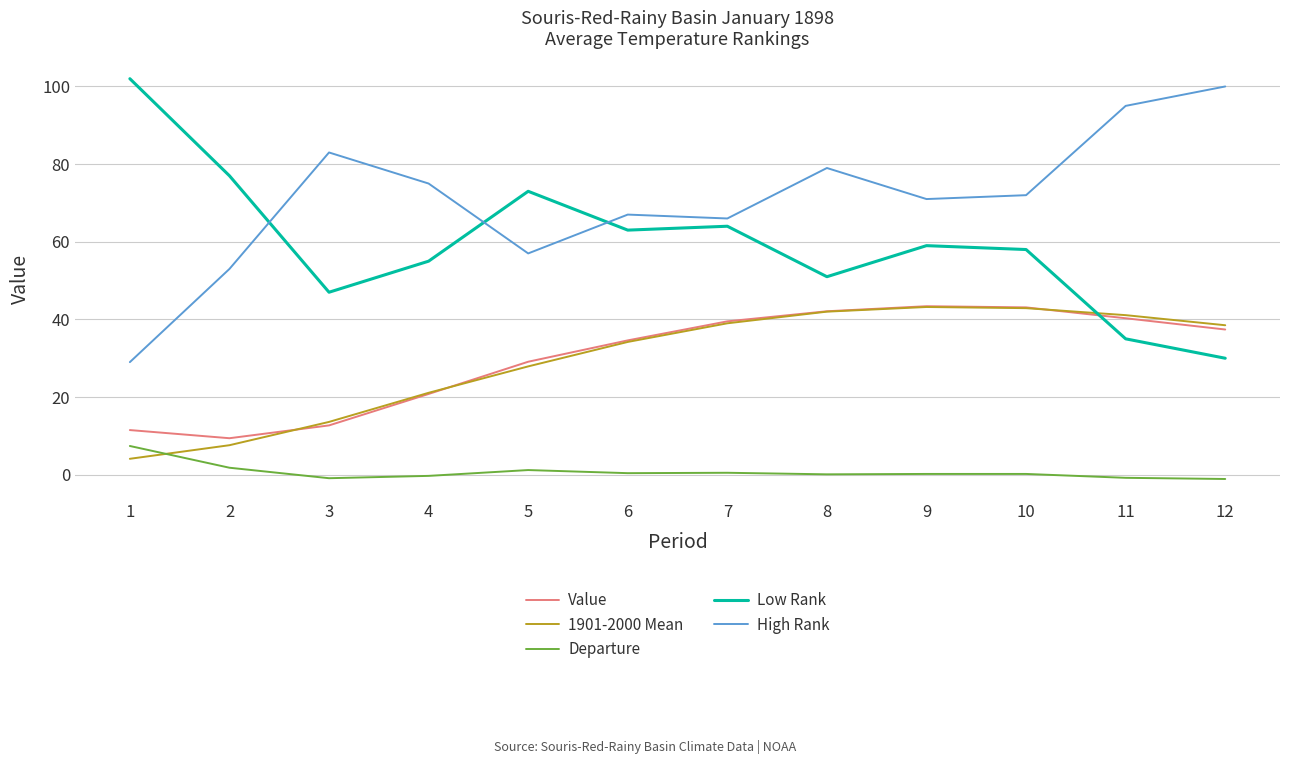

Is it true that 1901-2000 Mean equals 43.2 at 9?

True